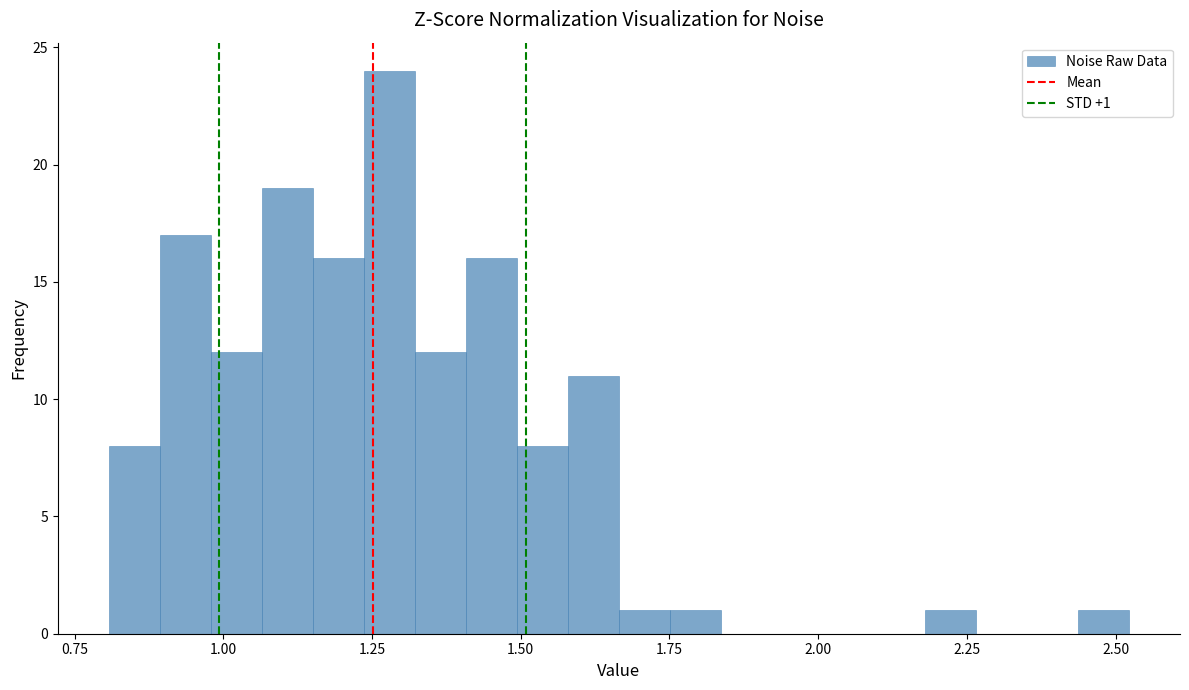

Around what value on the x-axis is the tallest bar? Give the approximate position of its centre, as read against the axis.

1.30